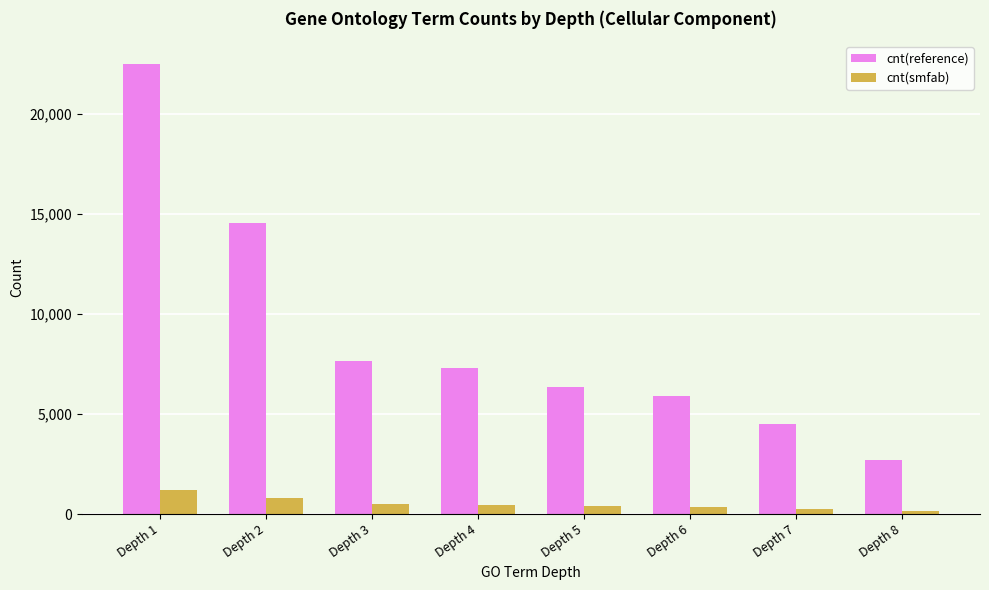

List the series in order of their overall mean, lowest first.

cnt(smfab), cnt(reference)